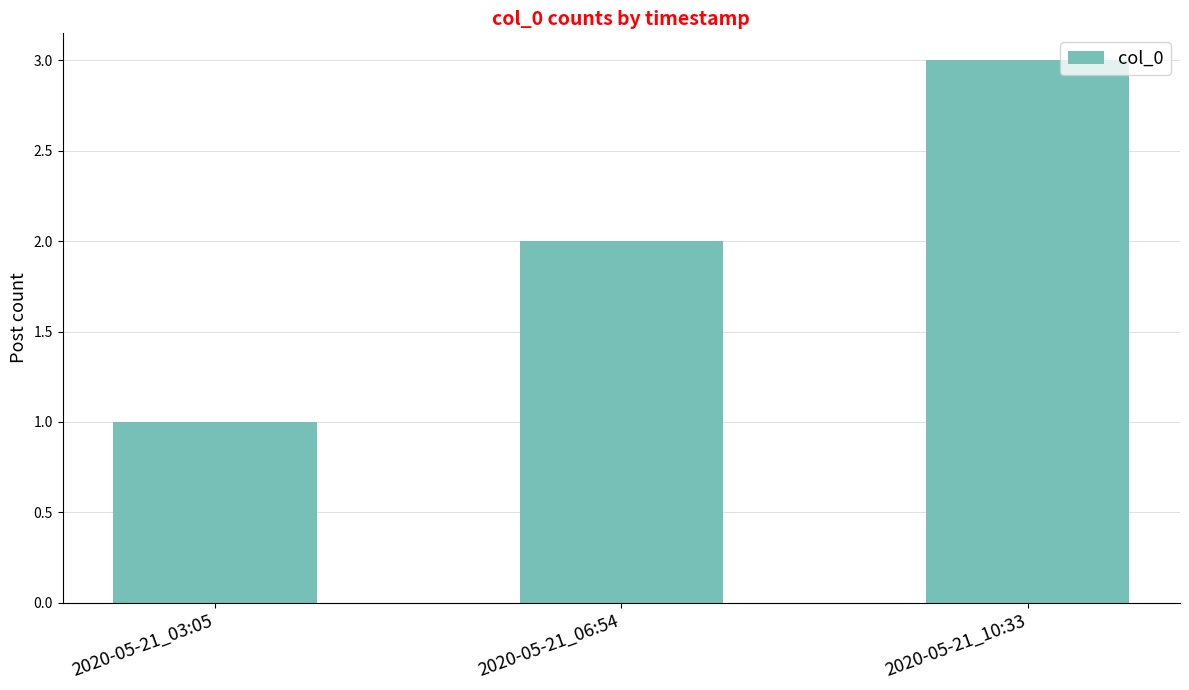

Is it true that the value at 2020-05-21_10:33 is 3?

True